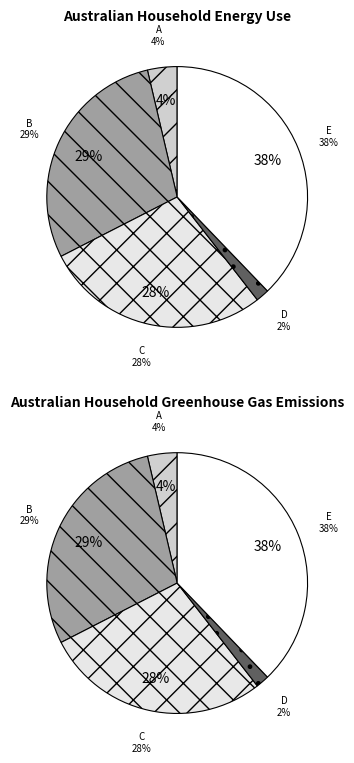

Which category has the smallest portion of the pie?

D